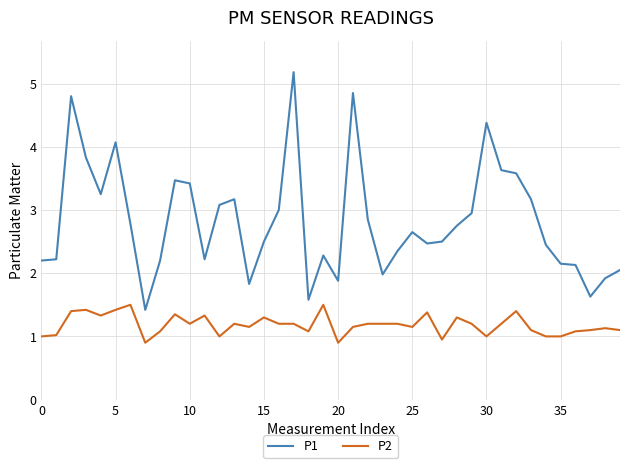

Count the number of data series in this chart.

2